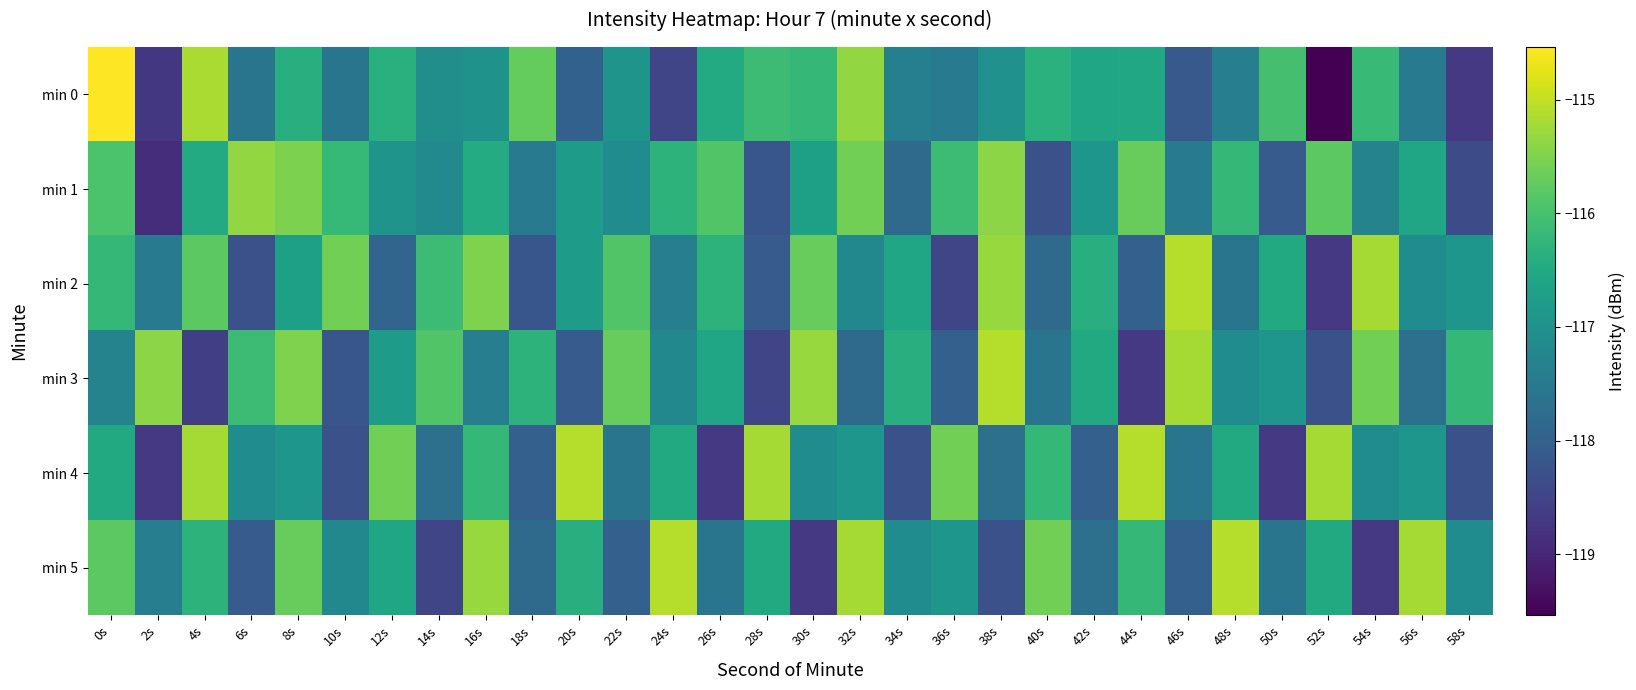

Reading left to right, what are all the values shown in this chart?

min 0: 0s=-114.5	2s=-118.7	4s=-115.2	6s=-117.6	8s=-116.4	10s=-117.6	12s=-116.4	14s=-117.1	16s=-117.0	18s=-115.7	20s=-118.0	22s=-117.0	24s=-118.5	26s=-116.5	28s=-116.1	30s=-116.2	32s=-115.3	34s=-117.4	36s=-117.5	38s=-117.0	40s=-116.3	42s=-116.6	44s=-116.5	46s=-118.1	48s=-117.4	50s=-116.0	52s=-119.5	54s=-116.2	56s=-117.5	58s=-118.7
min 1: 0s=-115.9	2s=-118.9	4s=-116.5	6s=-115.3	8s=-115.5	10s=-116.2	12s=-117.0	14s=-117.2	16s=-116.5	18s=-117.4	20s=-116.8	22s=-117.1	24s=-116.3	26s=-115.9	28s=-118.2	30s=-116.7	32s=-115.6	34s=-117.8	36s=-116.1	38s=-115.4	40s=-118.3	42s=-116.9	44s=-115.7	46s=-117.5	48s=-116.2	50s=-118.1	52s=-115.8	54s=-117.3	56s=-116.6	58s=-118.4
min 2: 0s=-116.2	2s=-117.5	4s=-115.8	6s=-118.3	8s=-116.7	10s=-115.6	12s=-117.9	14s=-116.1	16s=-115.5	18s=-118.2	20s=-116.8	22s=-115.9	24s=-117.4	26s=-116.3	28s=-118.1	30s=-115.7	32s=-117.2	34s=-116.6	36s=-118.5	38s=-115.3	40s=-117.8	42s=-116.4	44s=-118.0	46s=-115.1	48s=-117.6	50s=-116.5	52s=-118.7	54s=-115.2	56s=-117.1	58s=-116.9
min 3: 0s=-117.3	2s=-115.4	4s=-118.6	6s=-116.1	8s=-115.5	10s=-118.2	12s=-116.8	14s=-115.9	16s=-117.4	18s=-116.3	20s=-118.1	22s=-115.7	24s=-117.2	26s=-116.6	28s=-118.5	30s=-115.3	32s=-117.8	34s=-116.4	36s=-118.0	38s=-115.1	40s=-117.6	42s=-116.5	44s=-118.7	46s=-115.2	48s=-117.1	50s=-116.9	52s=-118.3	54s=-115.6	56s=-117.7	58s=-116.2
min 4: 0s=-116.5	2s=-118.7	4s=-115.2	6s=-117.1	8s=-116.9	10s=-118.3	12s=-115.6	14s=-117.7	16s=-116.2	18s=-118.0	20s=-115.1	22s=-117.6	24s=-116.5	26s=-118.7	28s=-115.2	30s=-117.1	32s=-116.9	34s=-118.3	36s=-115.6	38s=-117.7	40s=-116.2	42s=-118.0	44s=-115.1	46s=-117.6	48s=-116.5	50s=-118.7	52s=-115.2	54s=-117.1	56s=-116.9	58s=-118.3
min 5: 0s=-115.8	2s=-117.4	4s=-116.3	6s=-118.1	8s=-115.7	10s=-117.2	12s=-116.6	14s=-118.5	16s=-115.3	18s=-117.8	20s=-116.4	22s=-118.0	24s=-115.1	26s=-117.6	28s=-116.5	30s=-118.7	32s=-115.2	34s=-117.1	36s=-116.9	38s=-118.3	40s=-115.6	42s=-117.7	44s=-116.2	46s=-118.0	48s=-115.1	50s=-117.6	52s=-116.5	54s=-118.7	56s=-115.2	58s=-117.1